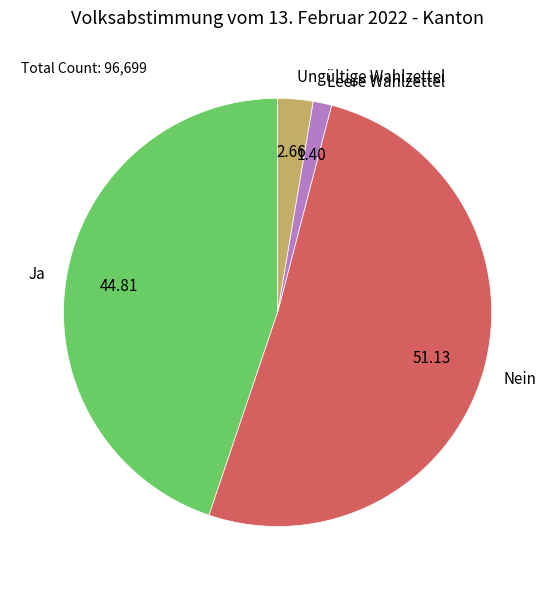

What is the majority slice?

Nein